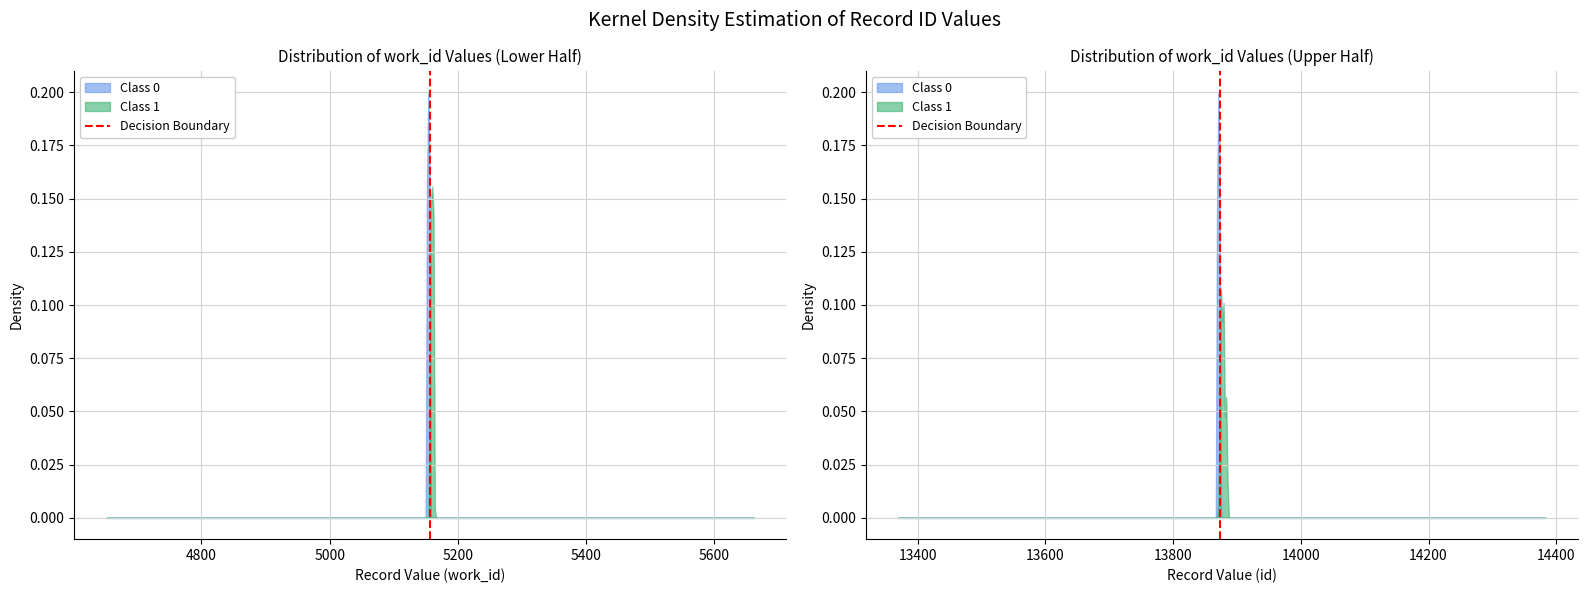

The chart shows a value of 1 at 4800. True or false?

False